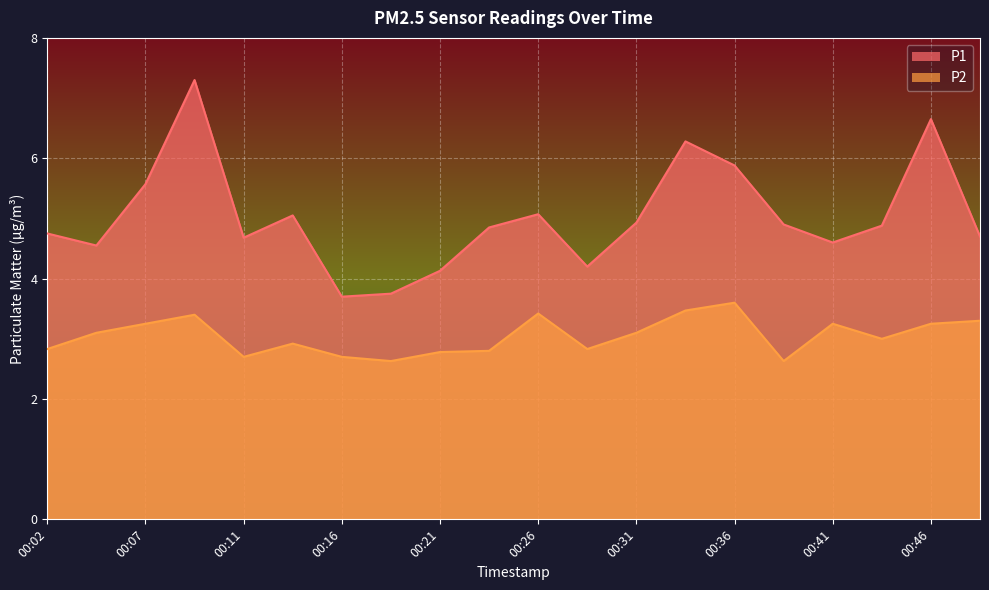

What is the minimum value shown in the chart?

2.6